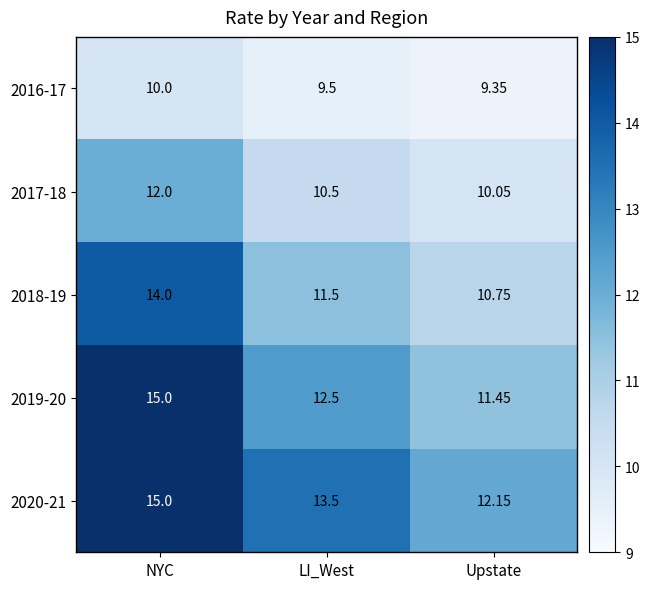

Rank the categories by 2016-17 value from lowest to highest.

Upstate, LI_West, NYC